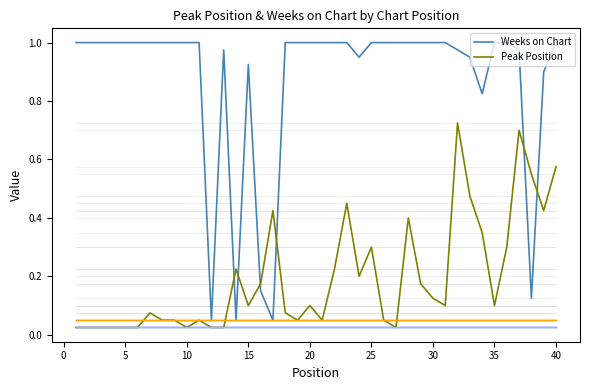

List the series in order of their peak value, highest first.

Weeks on Chart, Peak Position